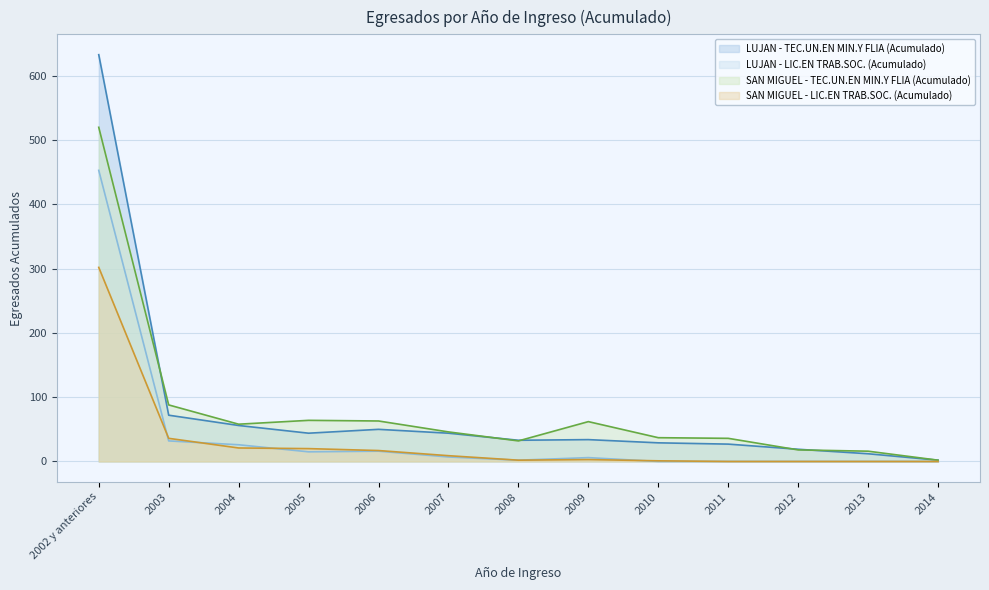

True or false: SAN MIGUEL - TEC.UN.EN MIN.Y FLIA (Acumulado) and LUJAN - LIC.EN TRAB.SOC. (Acumulado) cross at least once.

False